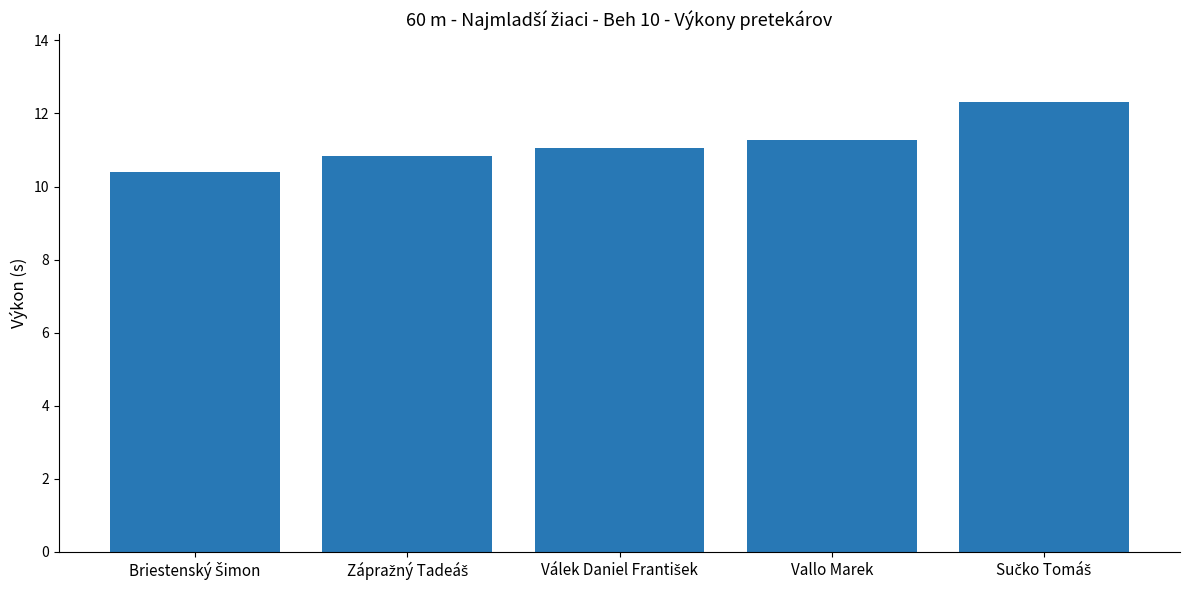

What is the difference between the second highest and second lowest values?

0.4